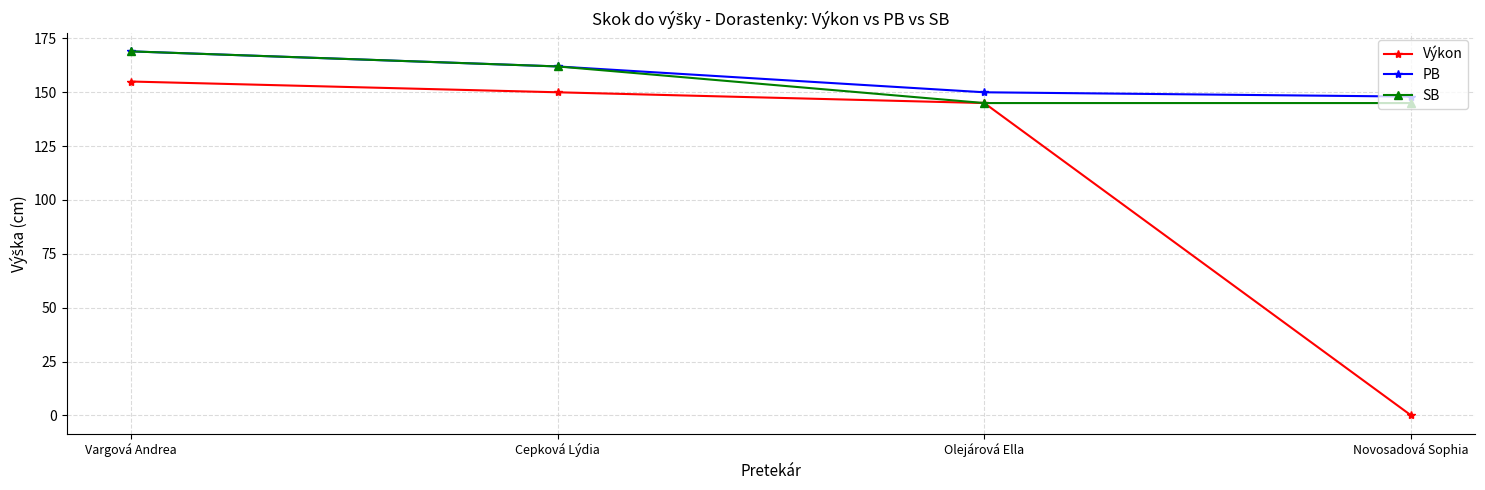

What is the difference between the maximum and minimum values in the SB series?

24